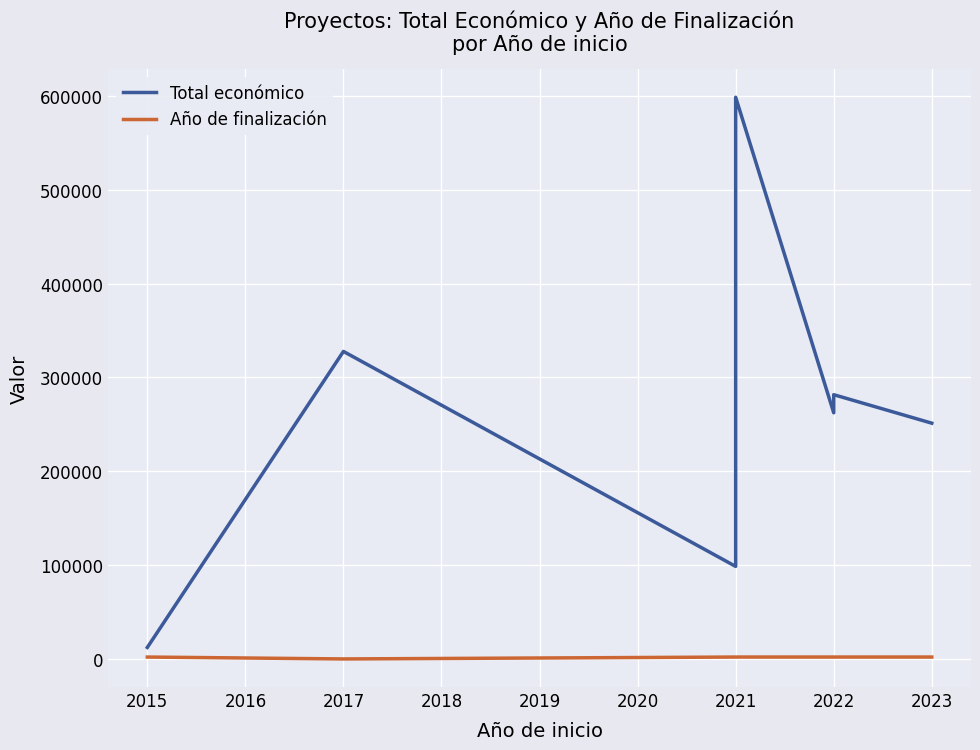

True or false: Total económico has more than 0 points higher than both neighbors.

True